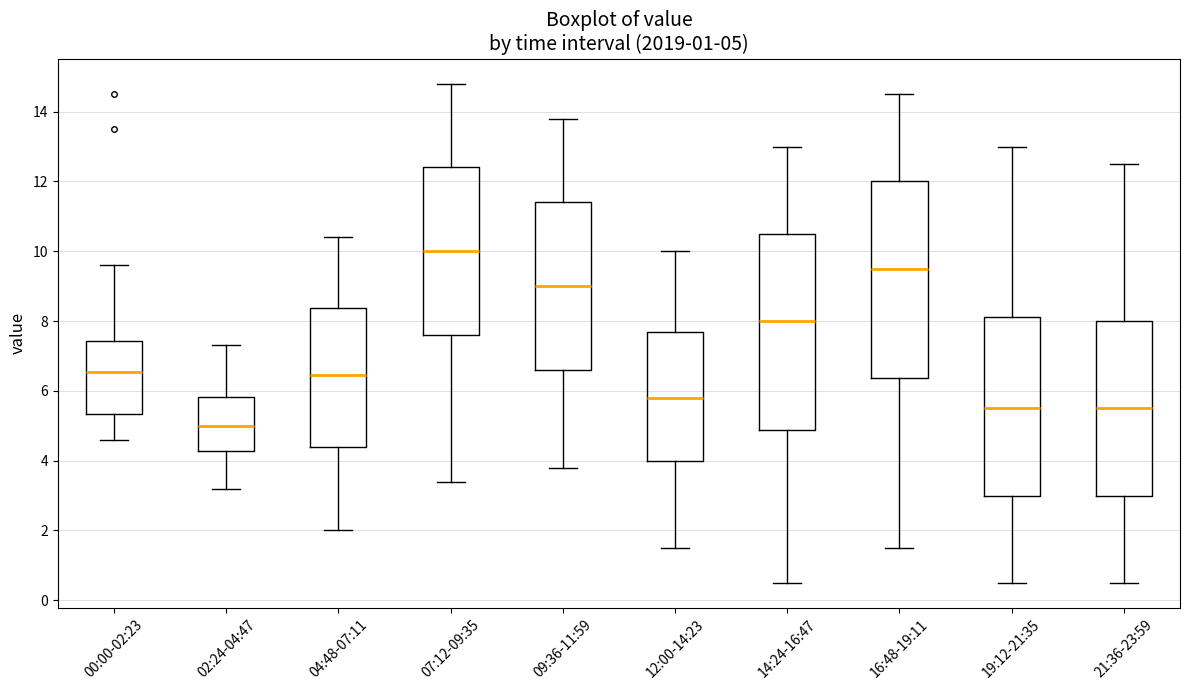

Which box's median line is the highest?

07:12-09:35